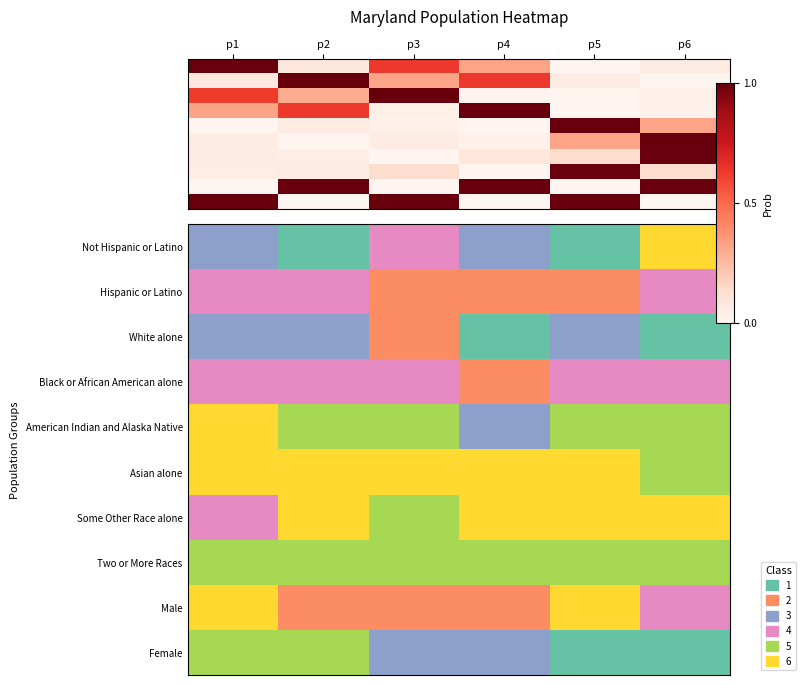

List the labels in order of Not Hispanic or Latino value, smallest first.

p2, p5, p1, p4, p3, p6